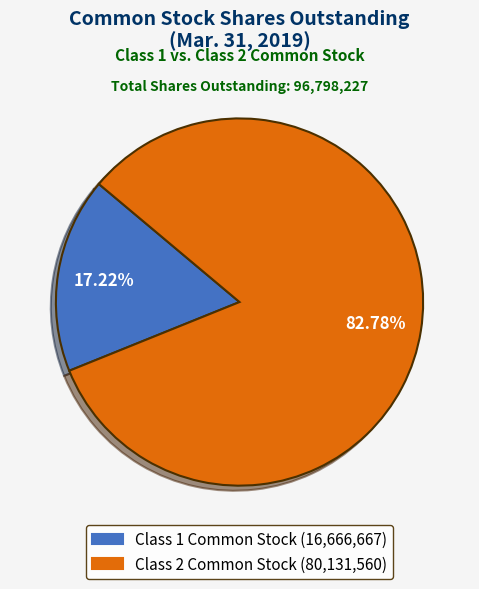

Does any single category account for the majority?

Yes